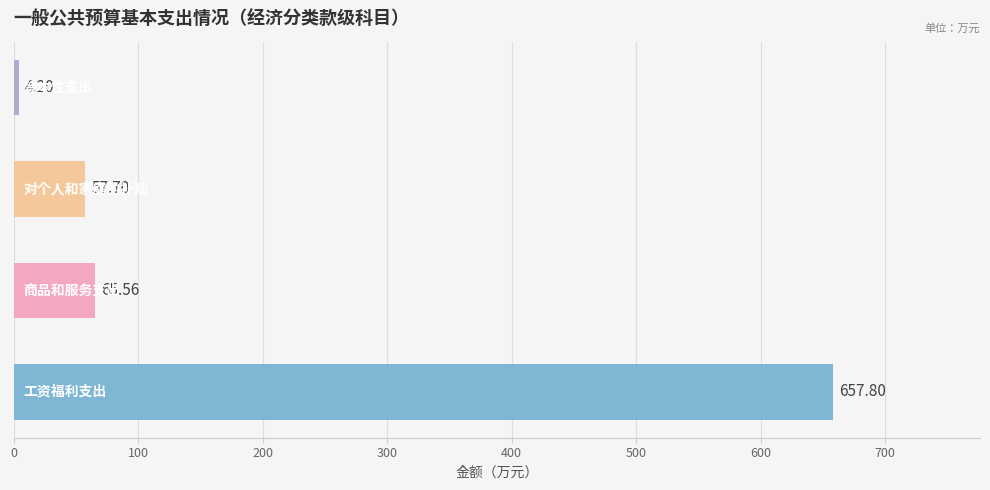

What is the sum of all values?

785.3